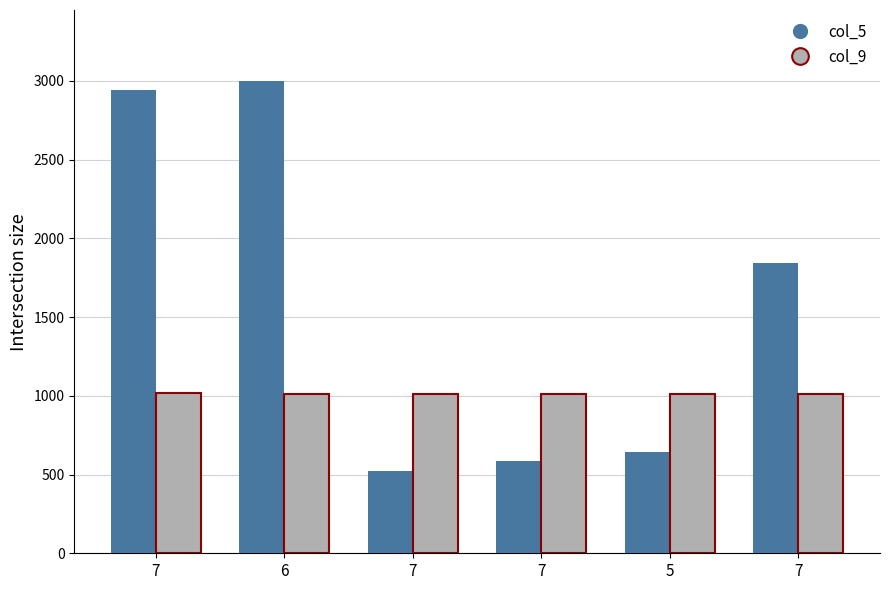

Is the value of col_9 at 7 greater than the value of col_5 at 7?

No